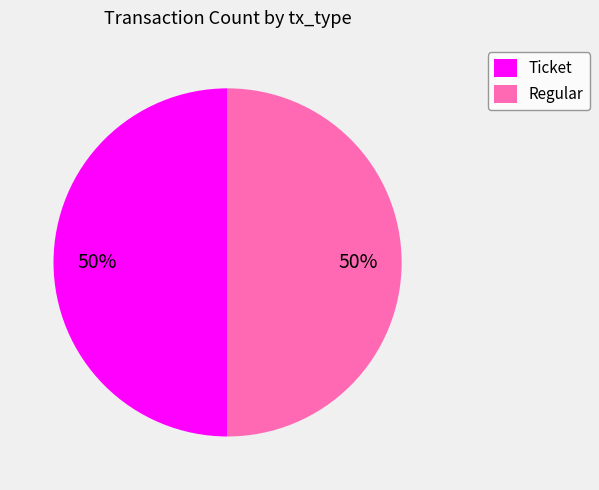

What is the ratio of the value at Ticket to the value at Regular?

1.0